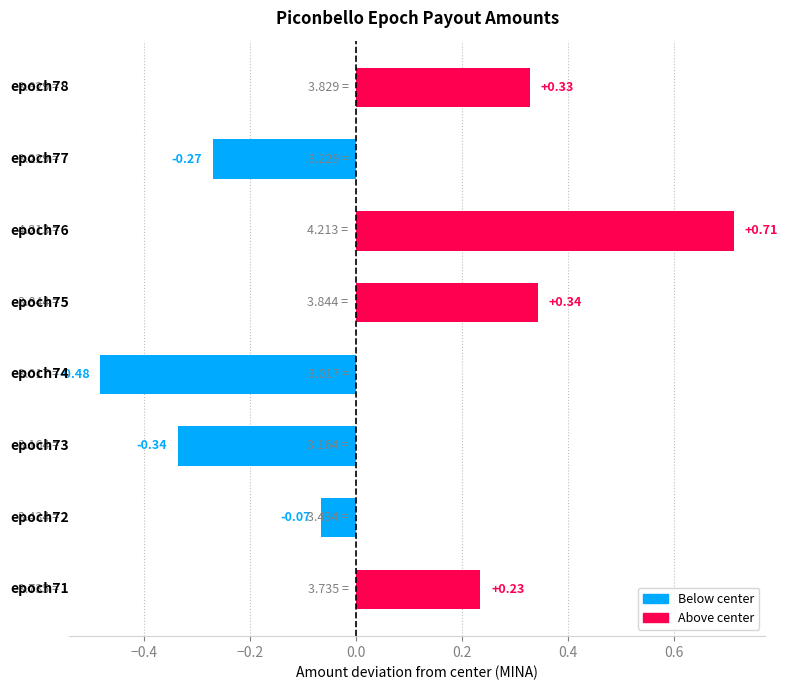

What is the difference between the maximum and minimum values?

1.2